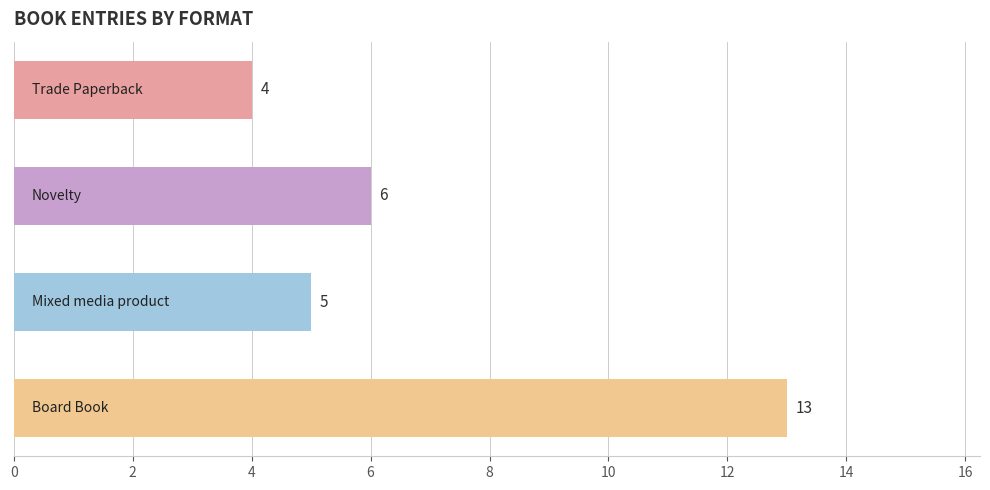

What is the average value?

7